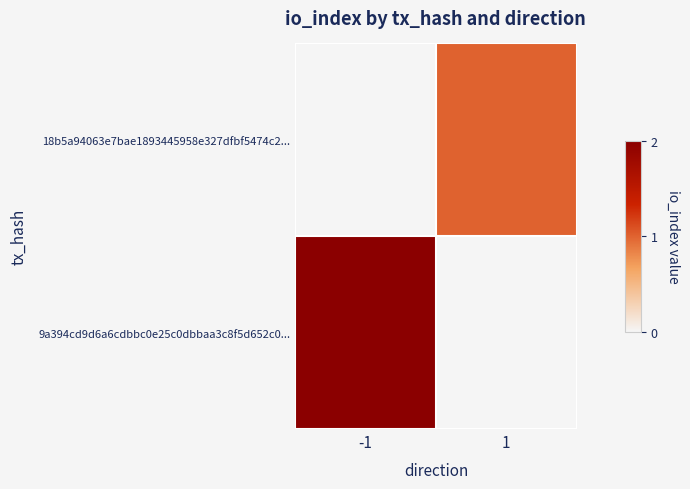

Rank the series at -1 from lowest to highest value.

18b5a94063e7bae1893445958e327dfbf5474c2..., 9a394cd9d6a6cdbbc0e25c0dbbaa3c8f5d652c0...